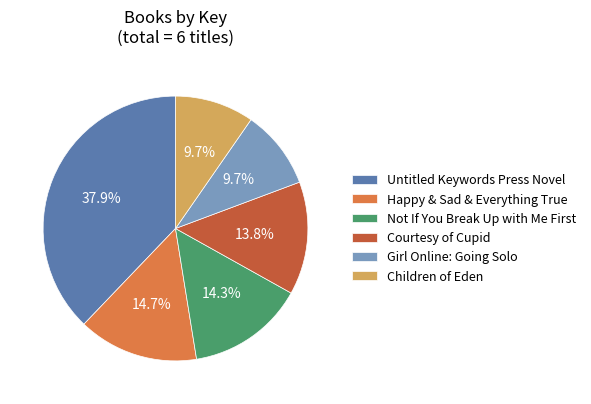

How many segments does this pie chart have?

6